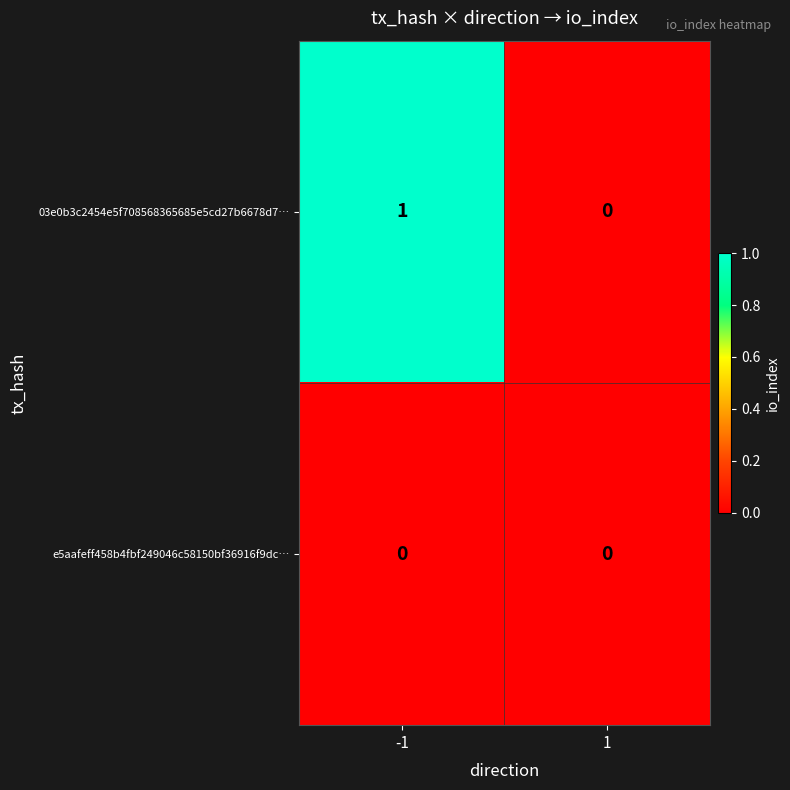

Rank the series by their average value, from lowest to highest.

e5aafeff458b4fbf249046c58150bf36916f9dc…, 03e0b3c2454e5f708568365685e5cd27b6678d7…